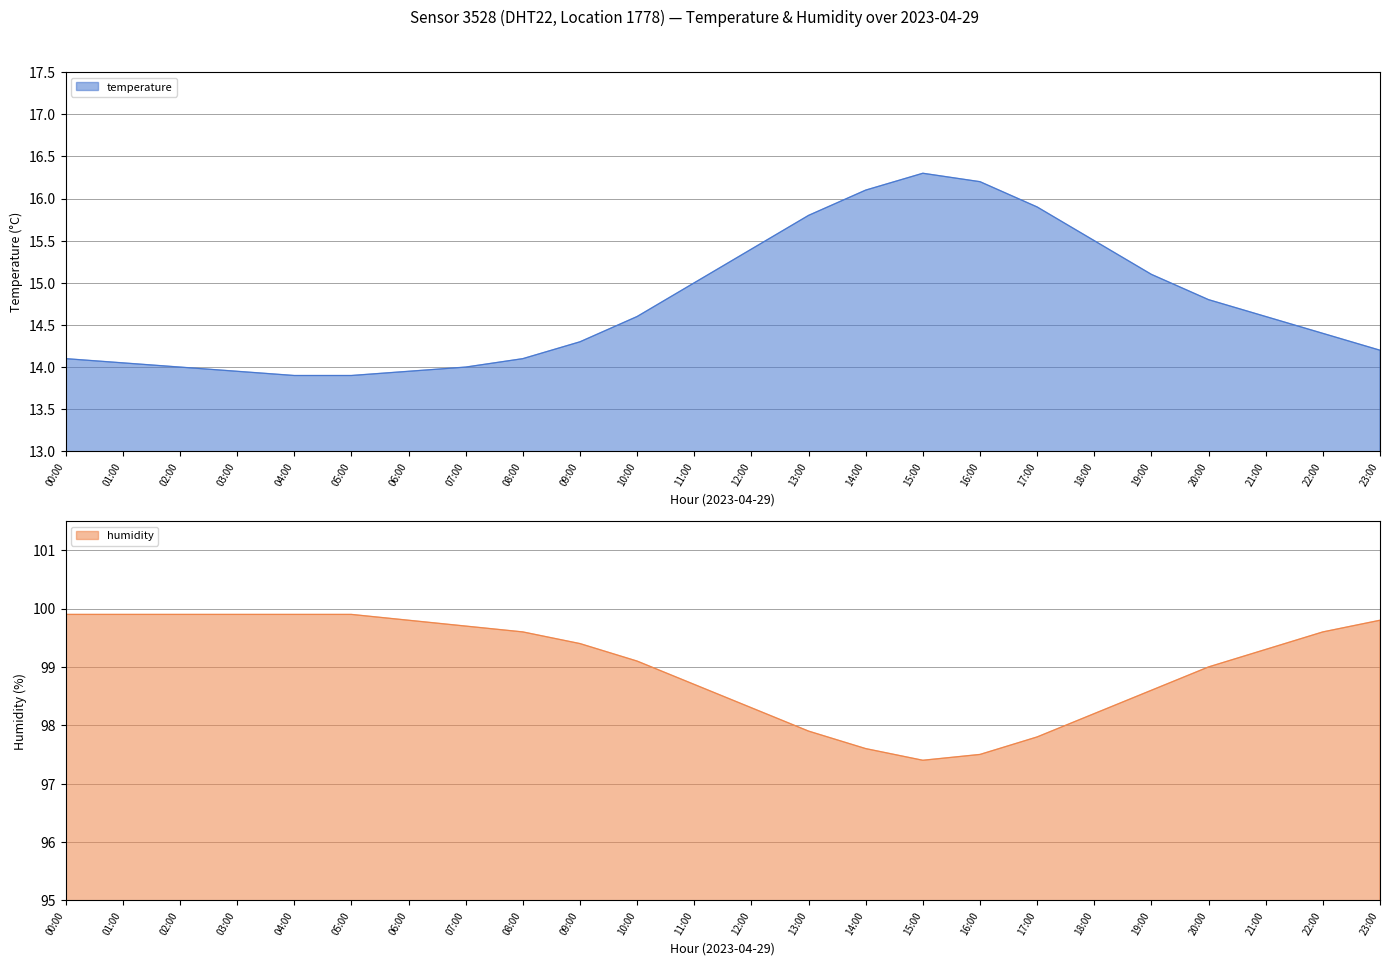

Reading left to right, extract all data points from this chart.

temperature: 14.1	14.1	14.0	13.9	13.9	13.9	13.9	14.0	14.1	14.3	14.6	15.0	15.4	15.8	16.1	16.3	16.2	15.9	15.5	15.1	14.8	14.6	14.4	14.2
humidity: 99.9	99.9	99.9	99.9	99.9	99.9	99.8	99.7	99.6	99.4	99.1	98.7	98.3	97.9	97.6	97.4	97.5	97.8	98.2	98.6	99.0	99.3	99.6	99.8